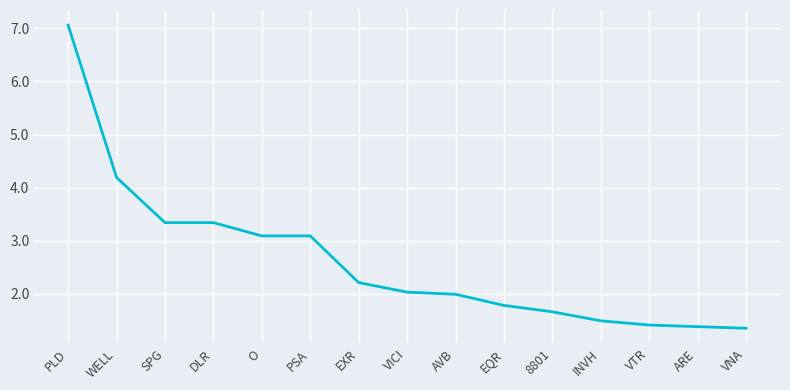

What position from the left is AVB?

9